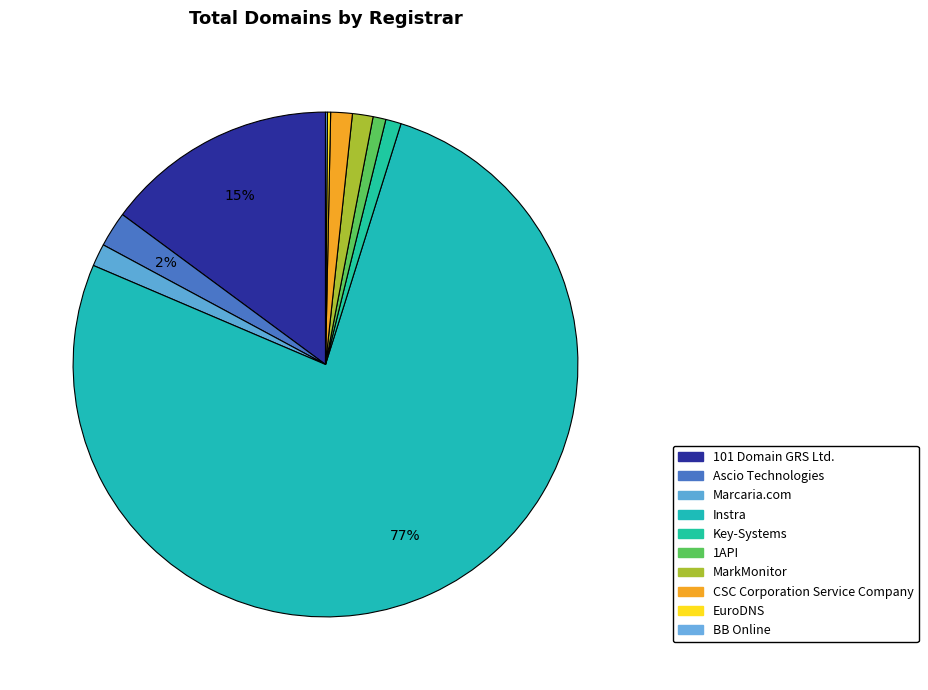

How many segments does this pie chart have?

10